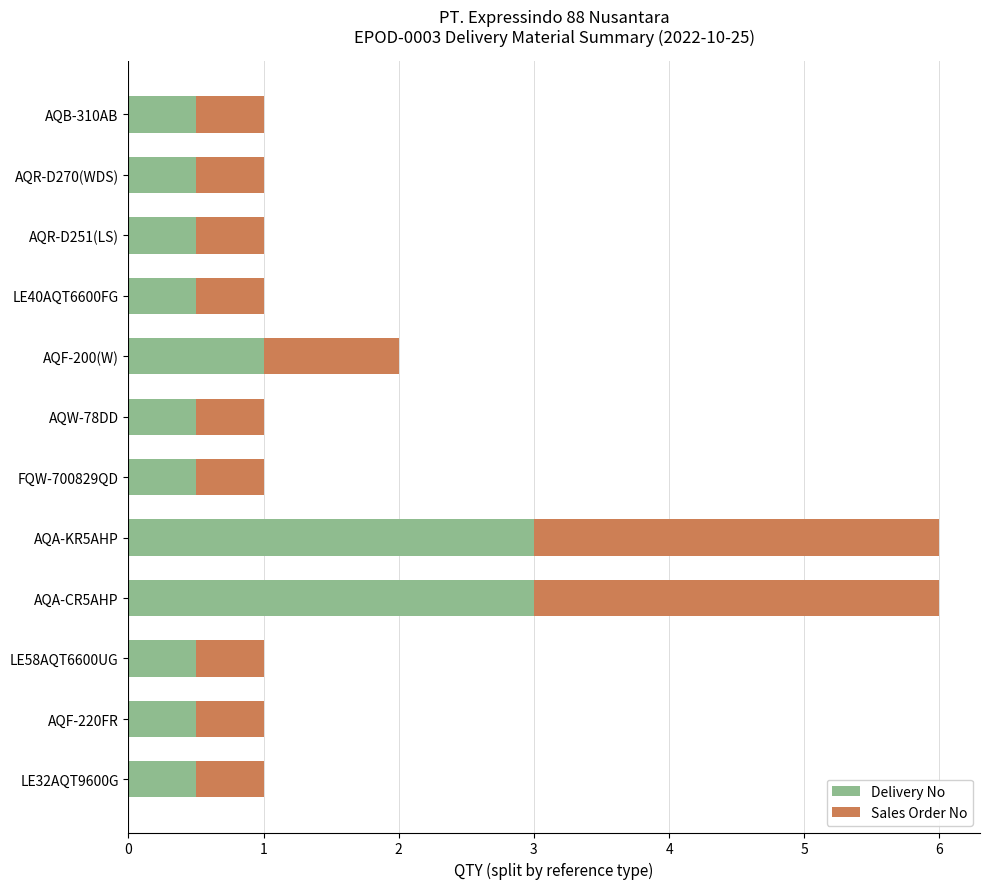

Is it true that Delivery No equals 0.5 at AQR-D270(WDS)?

True